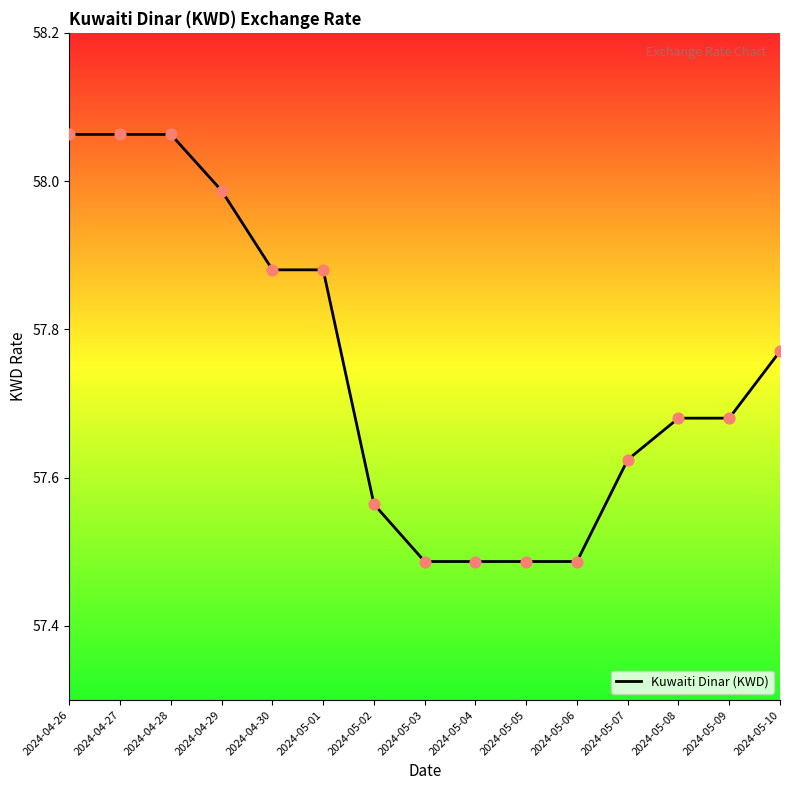

Approximately how many times larger is the value at 2024-04-28 compared to 2024-05-08?

1.0